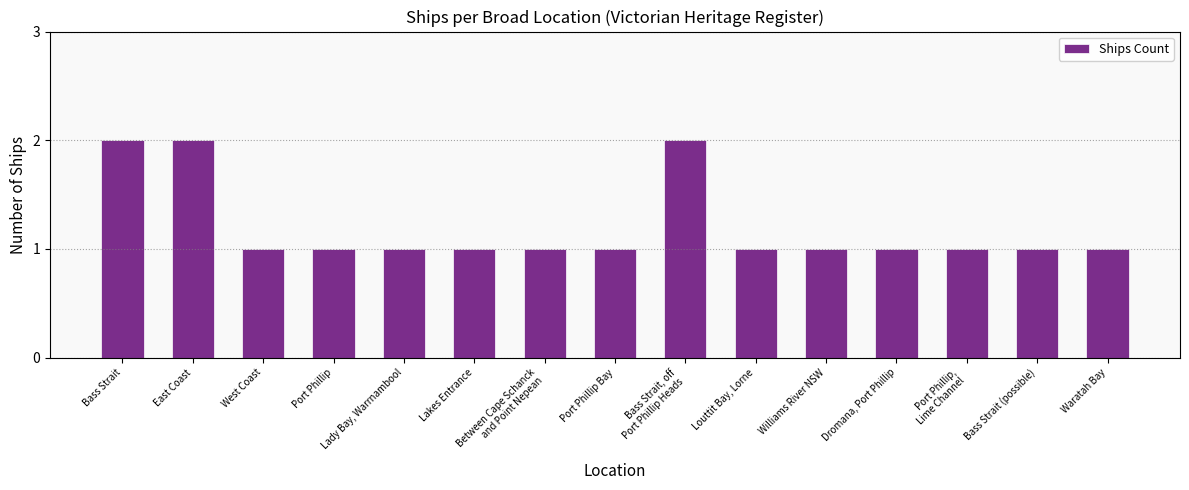

What is the sum of all values?

18